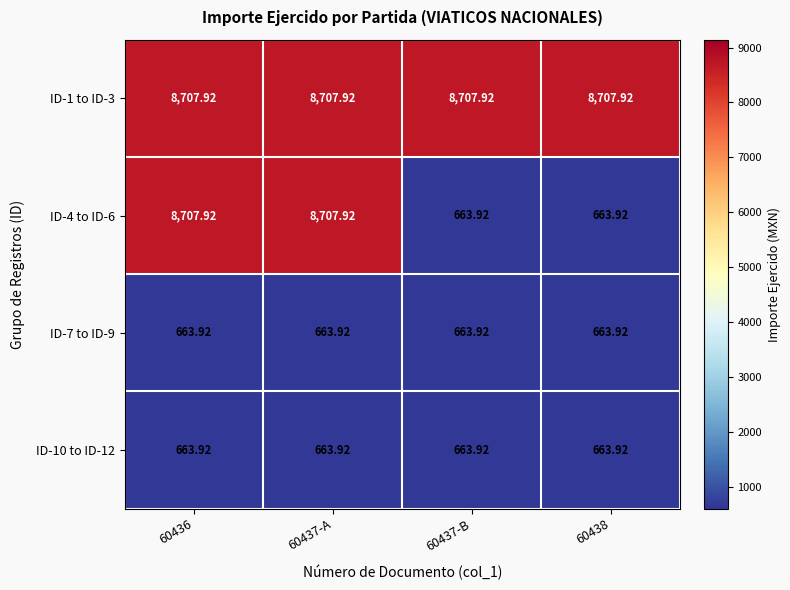

How many distinct data groups are displayed?

4